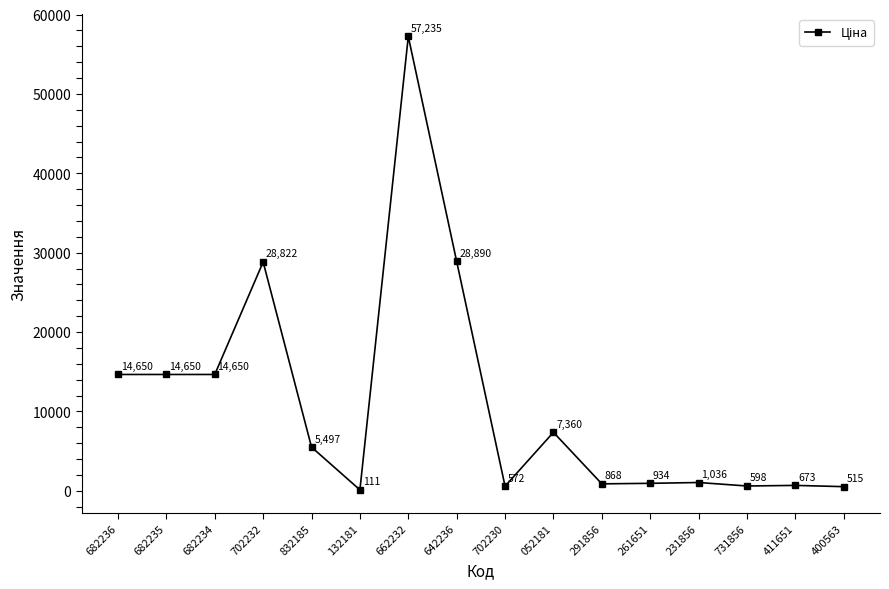

True or false: there are more than 0 points higher than both neighbors.

True